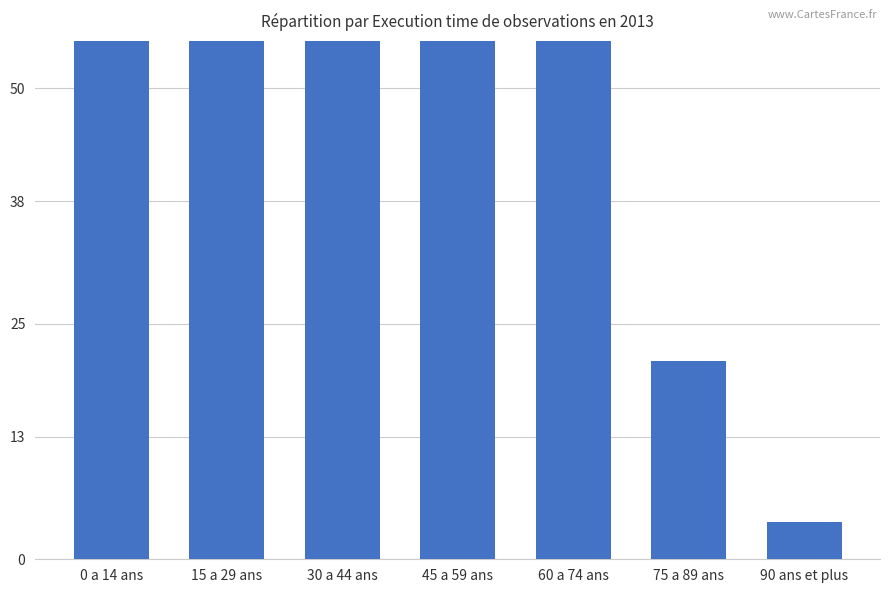

What is the difference between the values at 0 a 14 ans and 90 ans et plus?

209